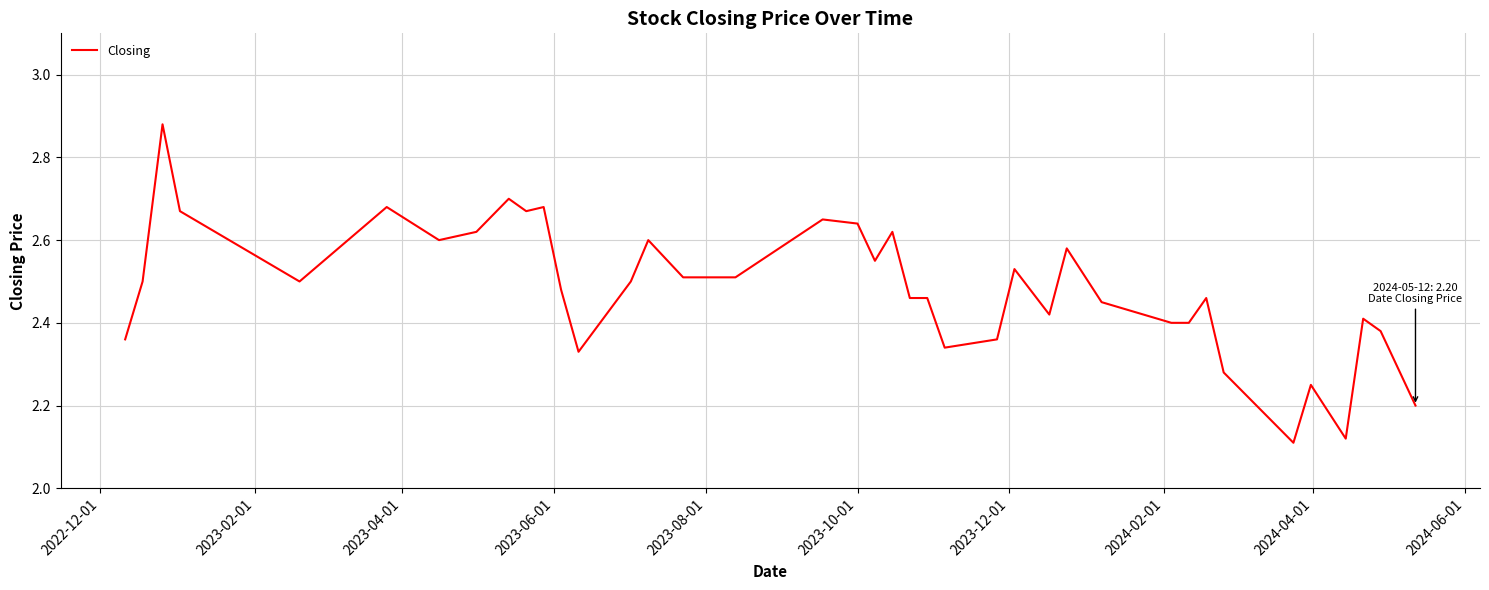

What is the difference between the maximum and minimum values?

0.8